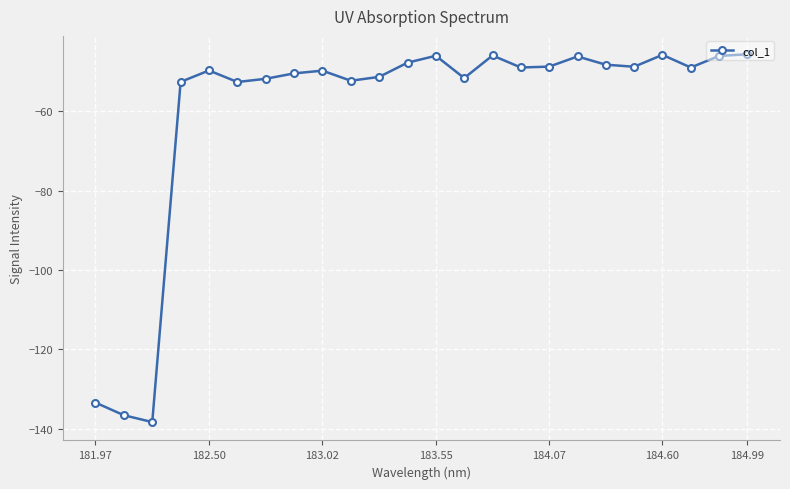

What is the value of the 11th point from the left?

-51.3